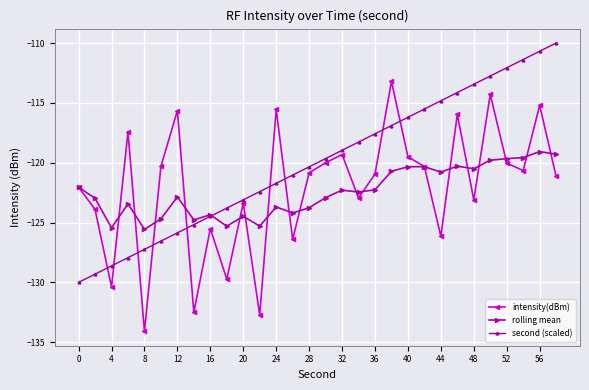

How many categories are shown in the chart?

30